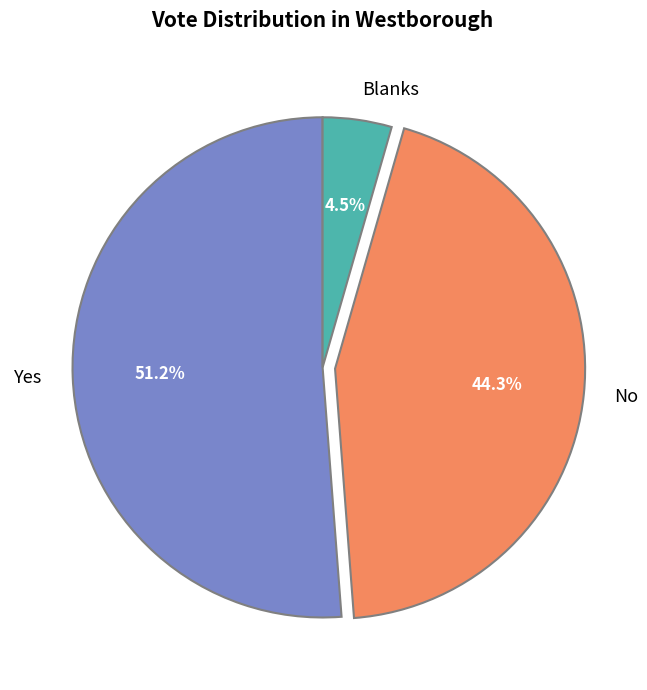

To the nearest percent, what is the combined percentage of No and Yes?

96%